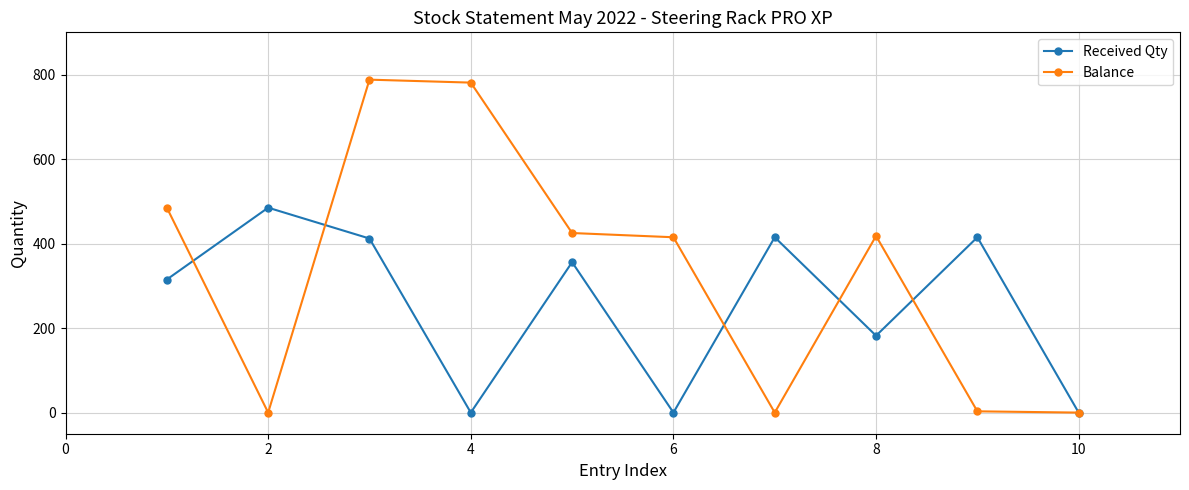

Rank the series by their maximum value, from lowest to highest.

Received Qty, Balance